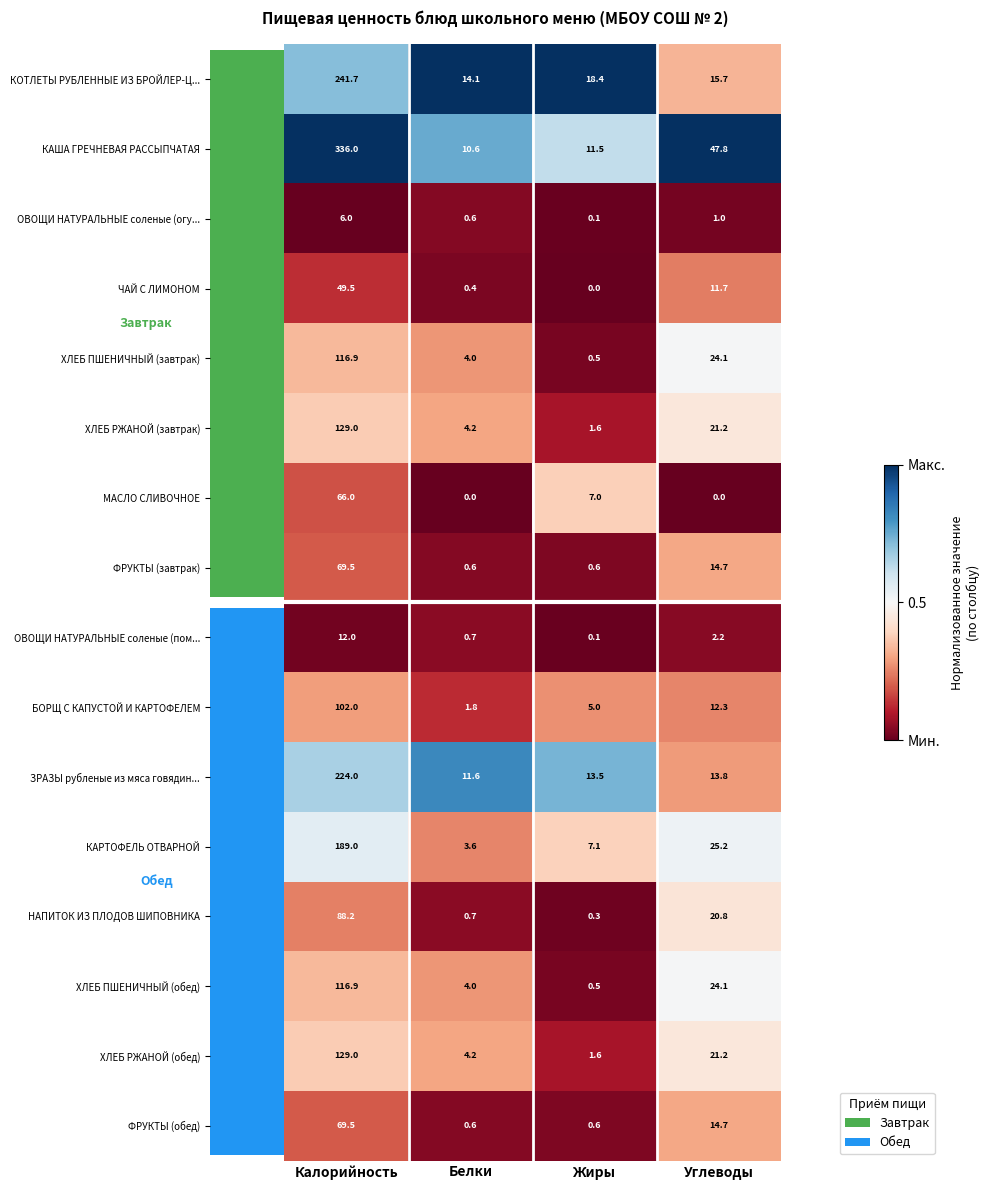

The ЗРАЗЫ рубленые из мяса говядин... series shows 1.2 at Калорийность. True or false?

False